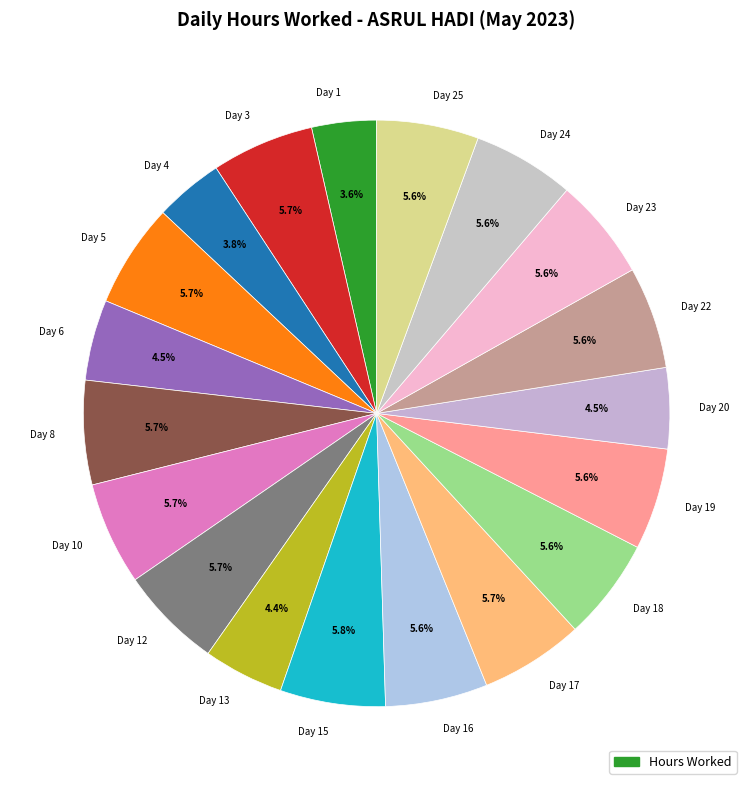

Combined, do Day 10 and Day 8 account for over 50%?

No